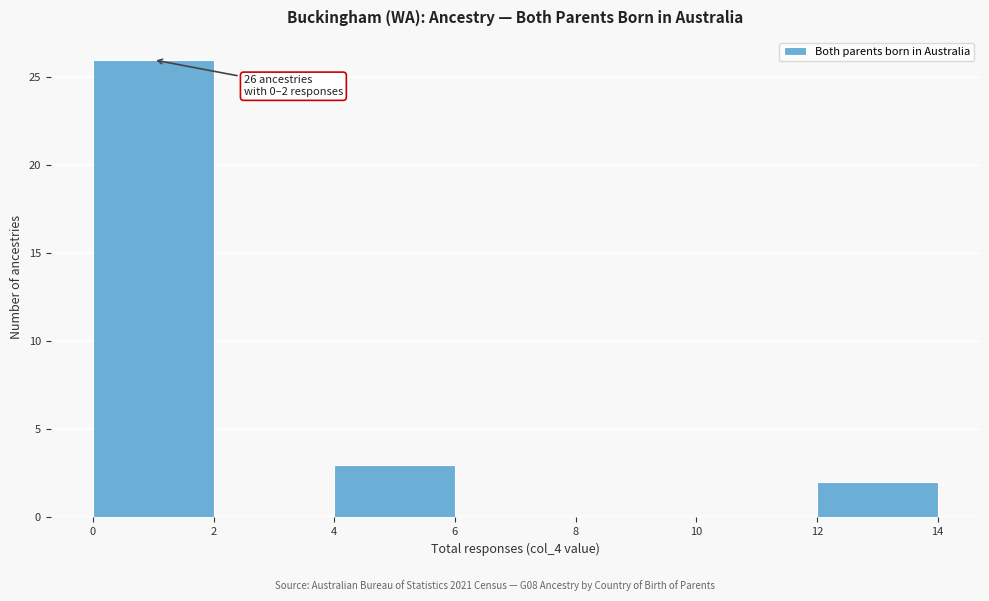

Which range on the x-axis has the tallest bar?

0 to 2